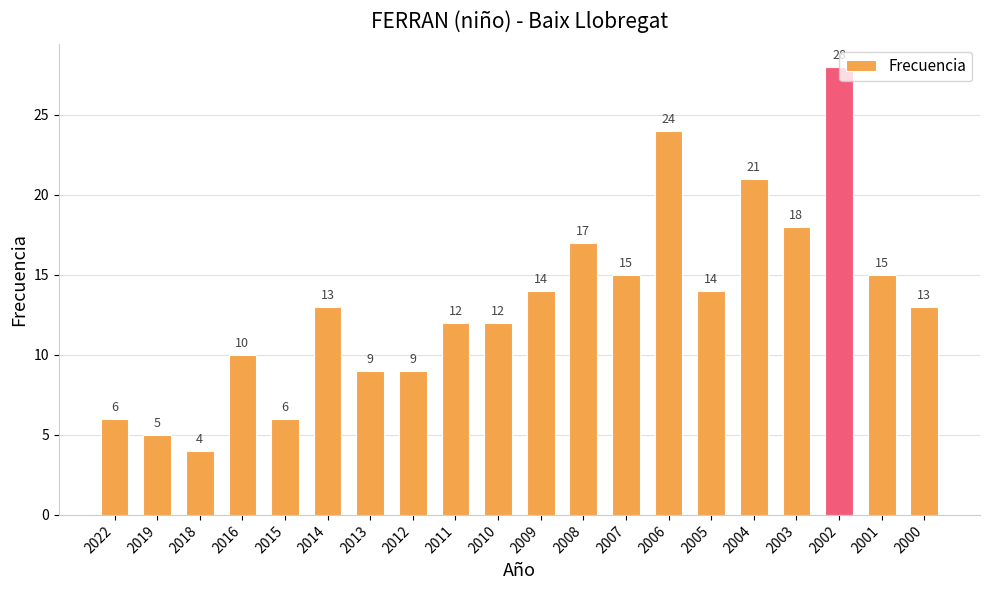

Reading left to right, list all the values displayed in this chart.

6	5	4	10	6	13	9	9	12	12	14	17	15	24	14	21	18	28	15	13